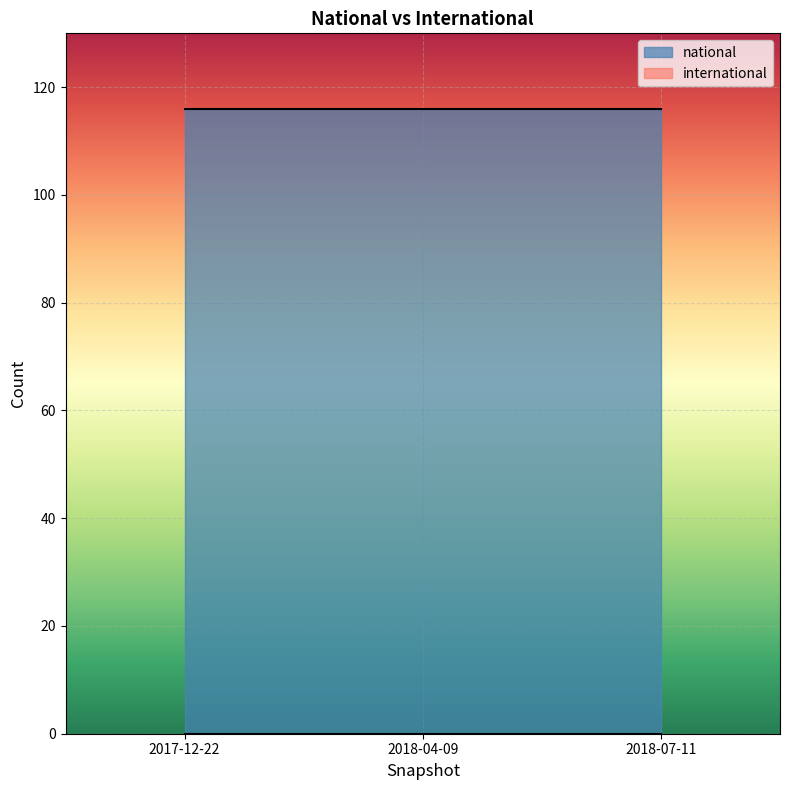

How many lines are shown in the chart?

2